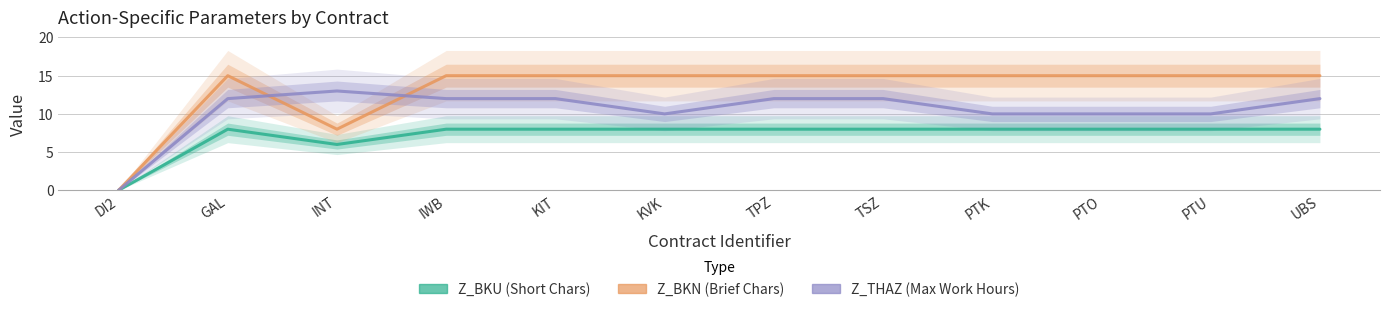

What position from the right is TPZ?

6